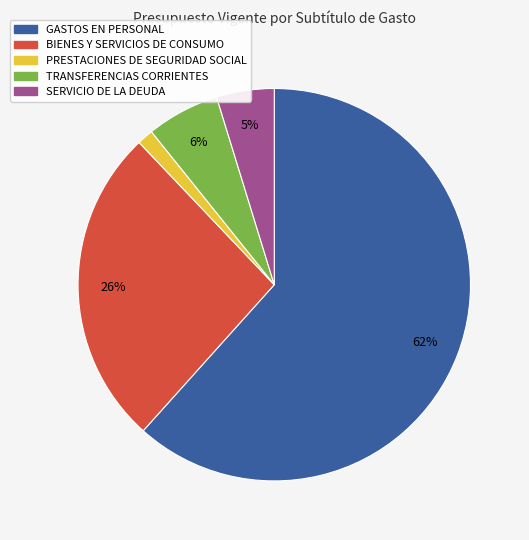

Rank the categories by value from lowest to highest.

PRESTACIONES DE SEGURIDAD SOCIAL, SERVICIO DE LA DEUDA, TRANSFERENCIAS CORRIENTES, BIENES Y SERVICIOS DE CONSUMO, GASTOS EN PERSONAL